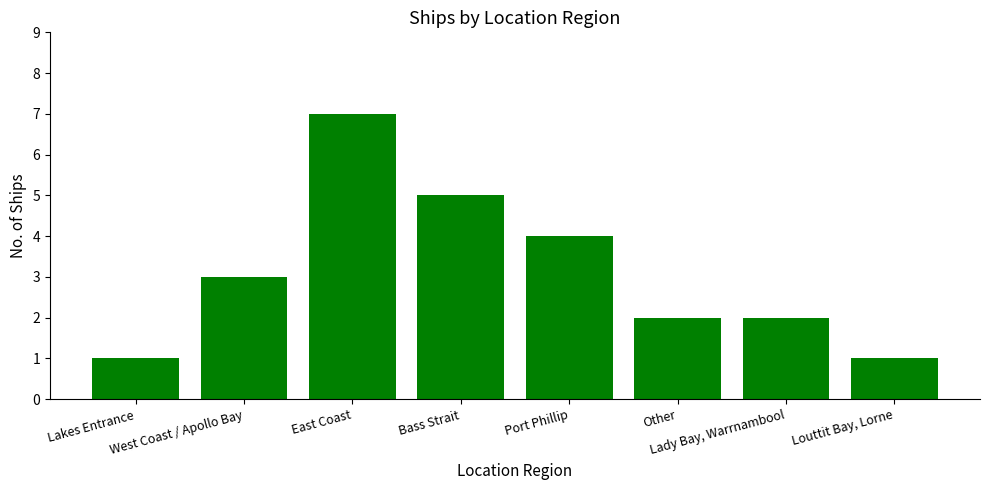

What is the sum of all values?

25